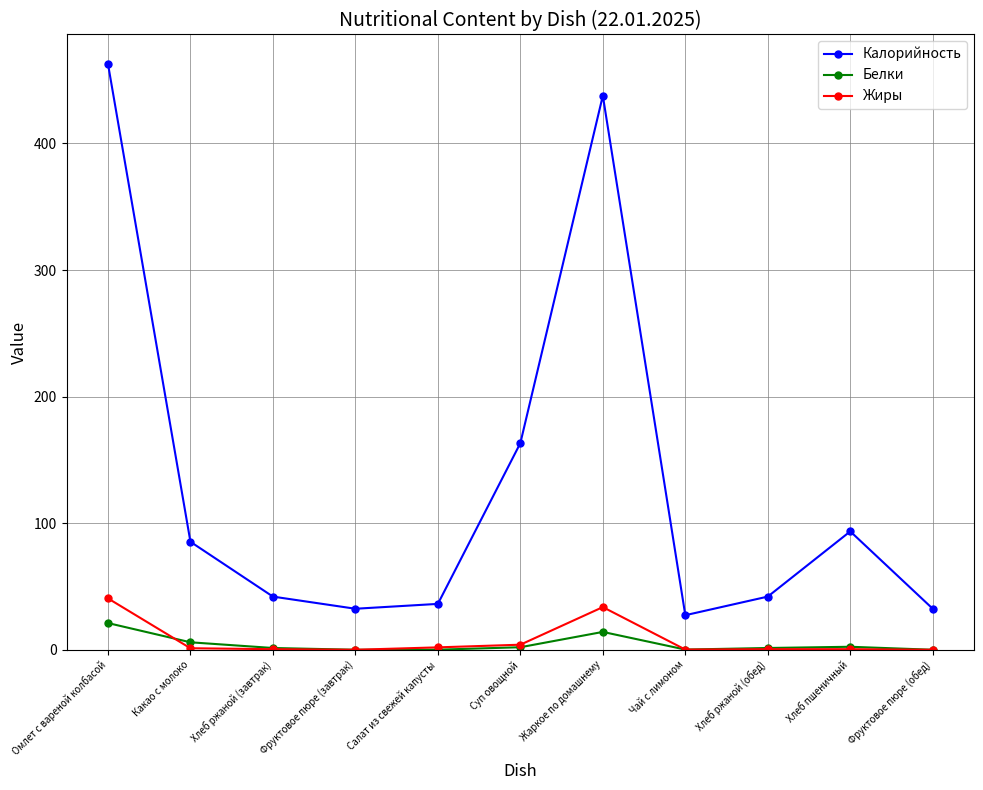

True or false: Жиры and Калорийность intersect in this chart.

False